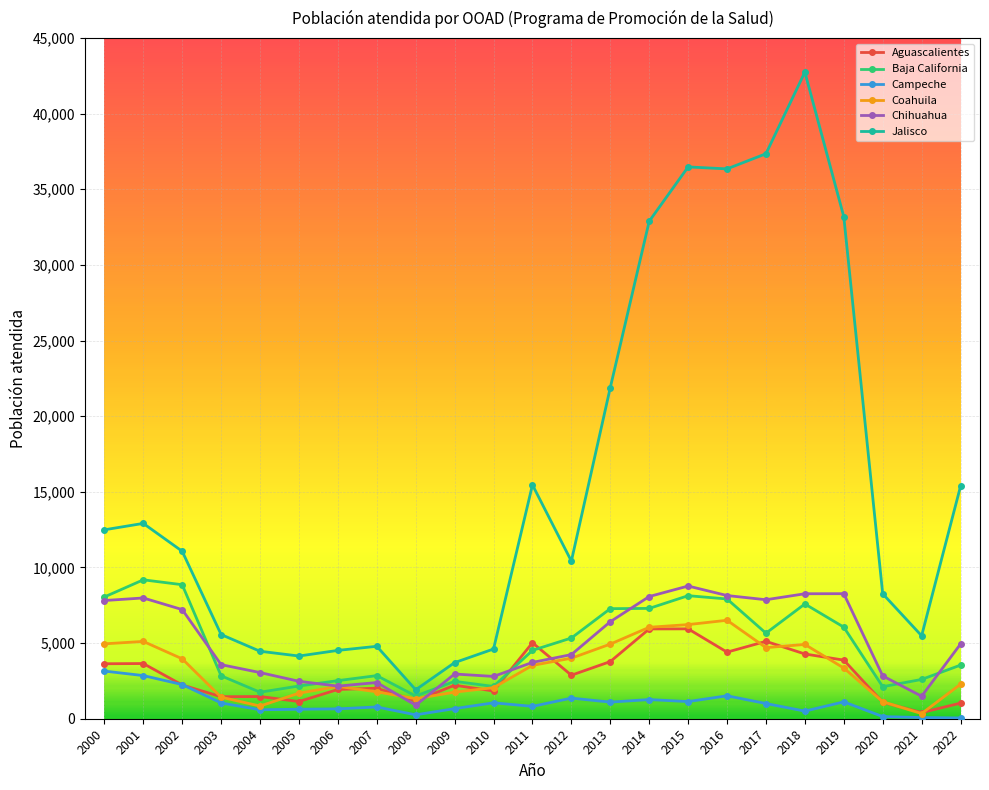

True or false: Jalisco and Campeche intersect in this chart.

False